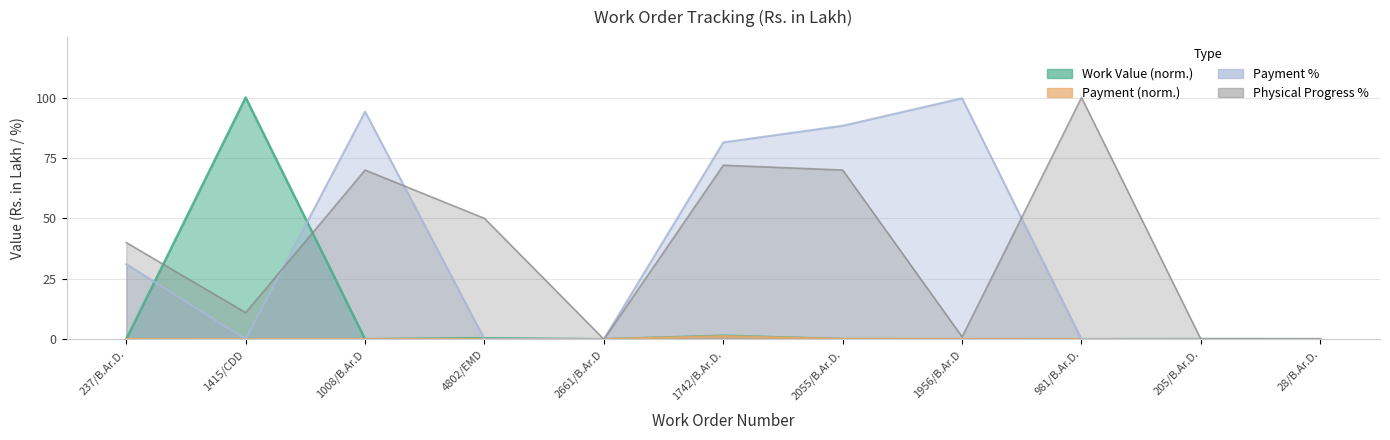

True or false: Work Value and Payment intersect in this chart.

False